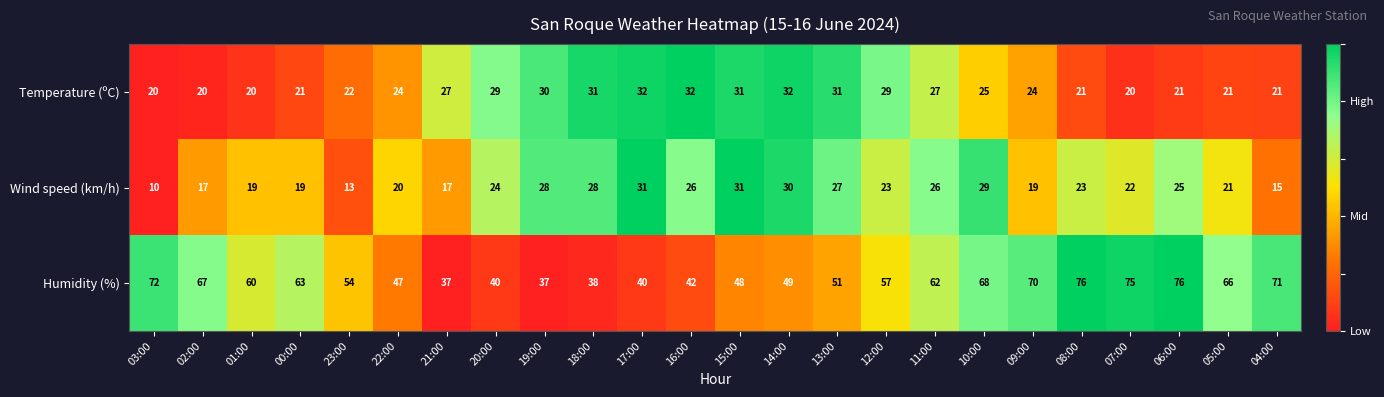

Which series has the widest spread of values?

Humidity (%)